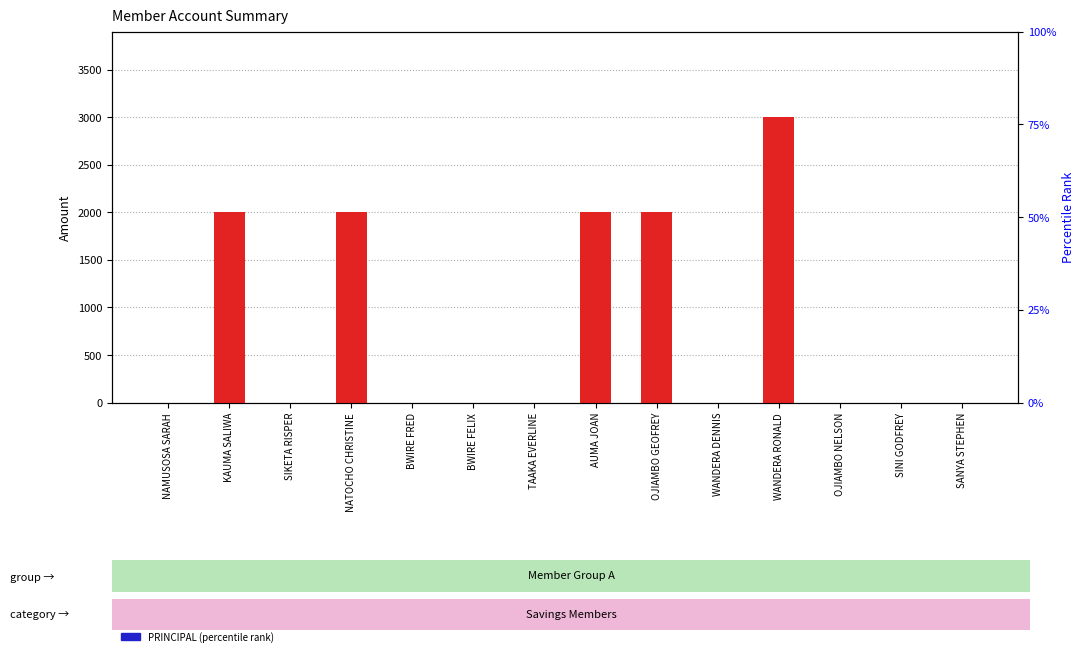

At which category does the chart reach its minimum across all series?

NAMUSOSA SARAH